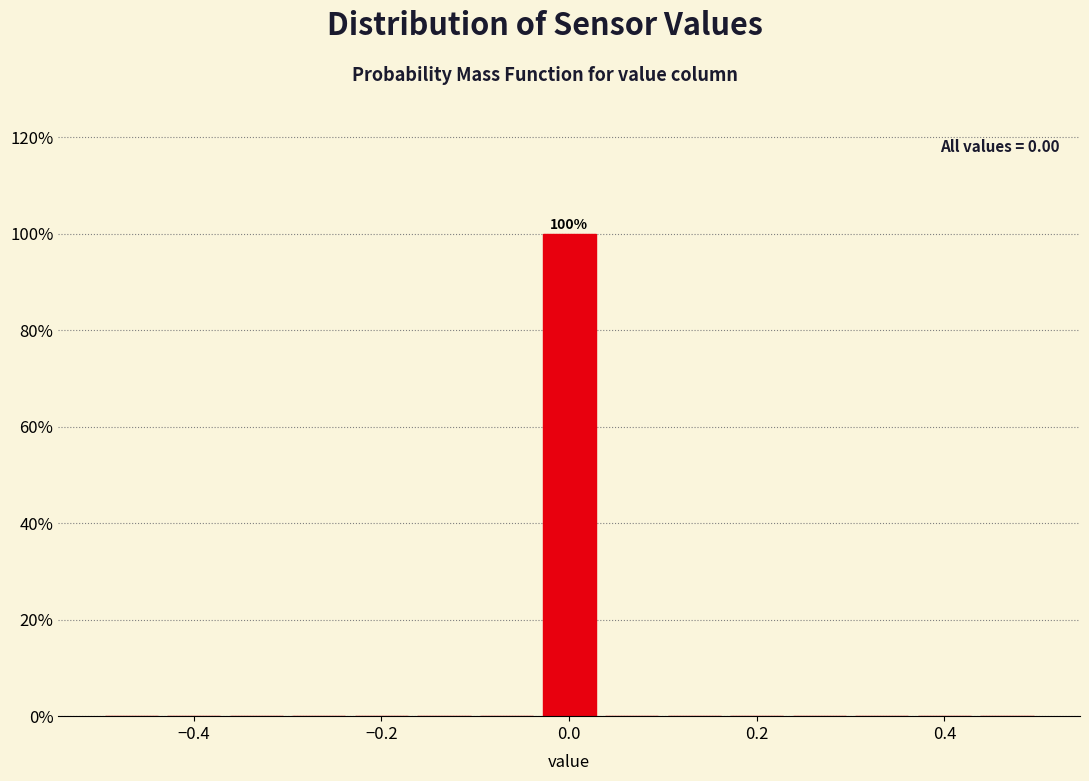

Read against the x-axis, roughly where is the centre of the tallest bar?

0.00